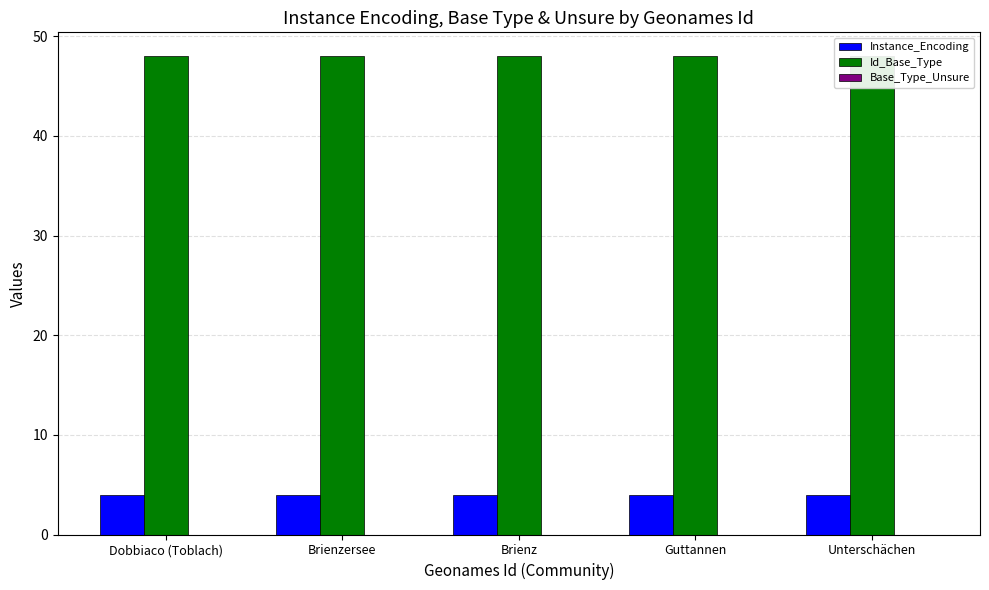

Reading left to right, extract all data points from this chart.

Instance_Encoding: 4	4	4	4	4
Id_Base_Type: 48	48	48	48	48
Base_Type_Unsure: 0	0	0	0	0